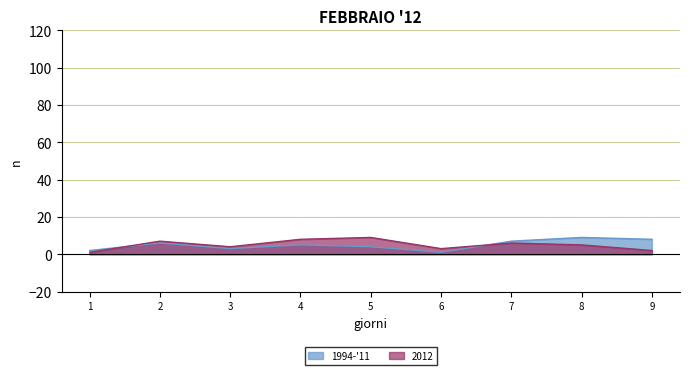

What is the difference between the maximum and minimum values in the 2012 series?

8